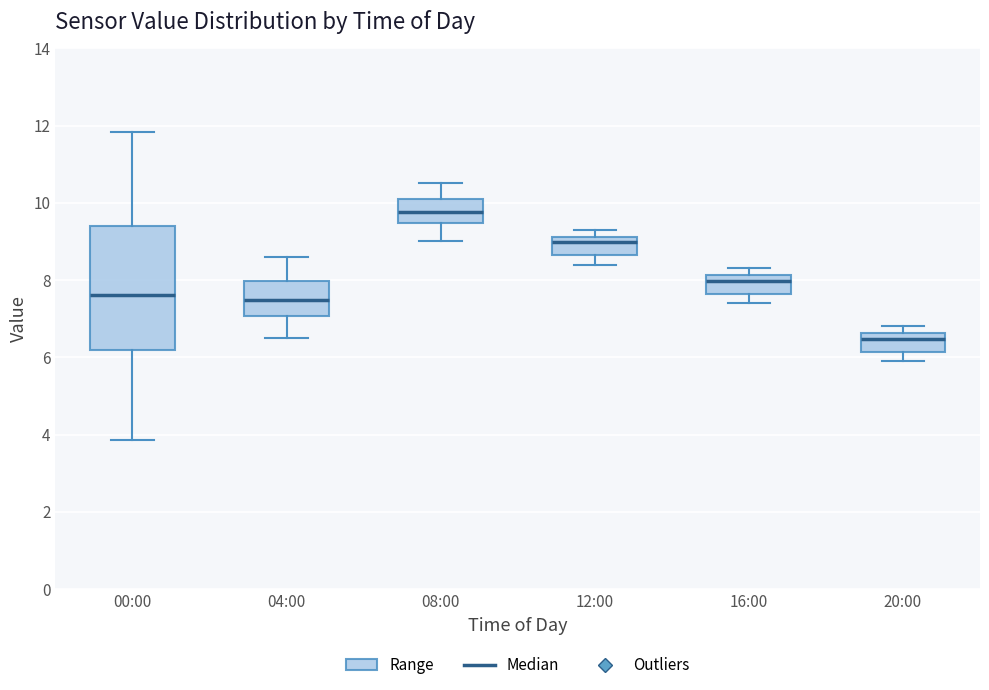

Which box has the lowest median line?

20:00